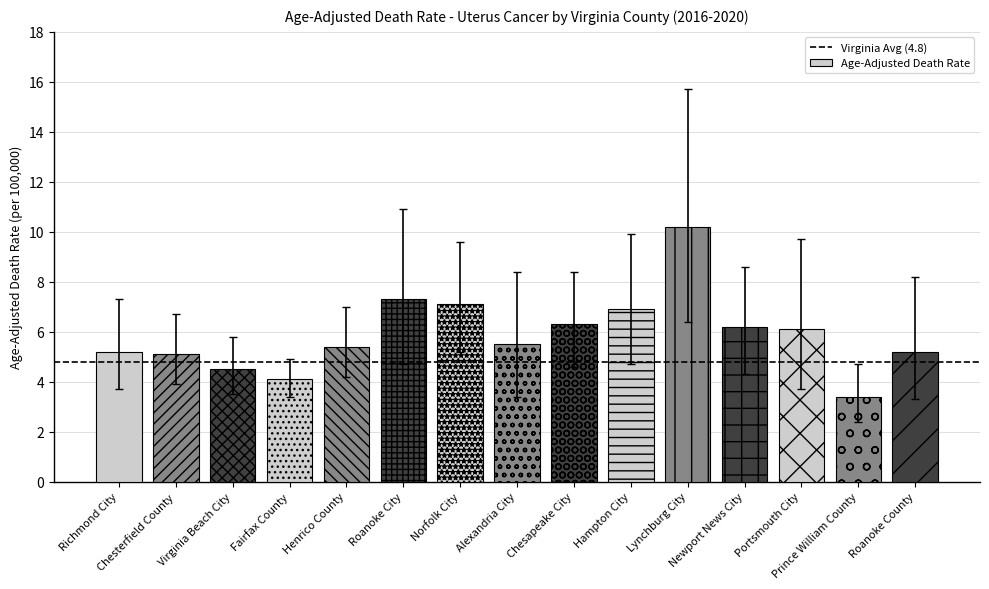

What is the sum of all values?

88.5